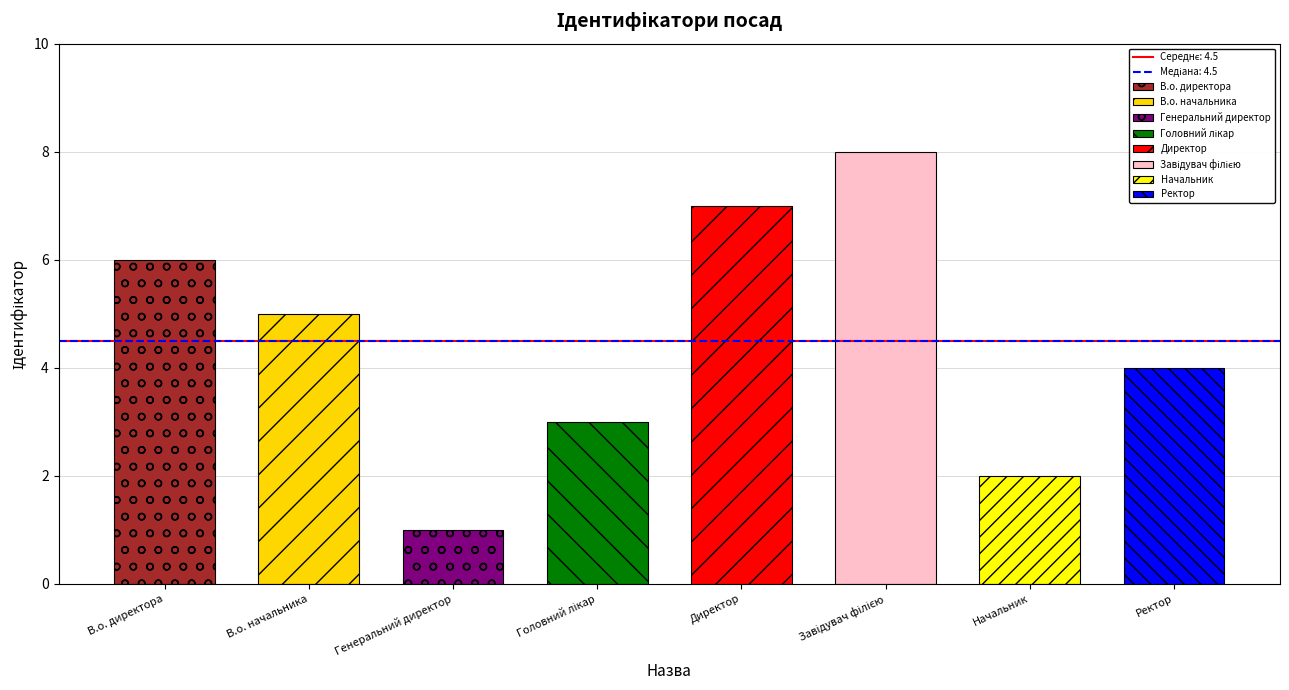

How many data points are above 5?

3